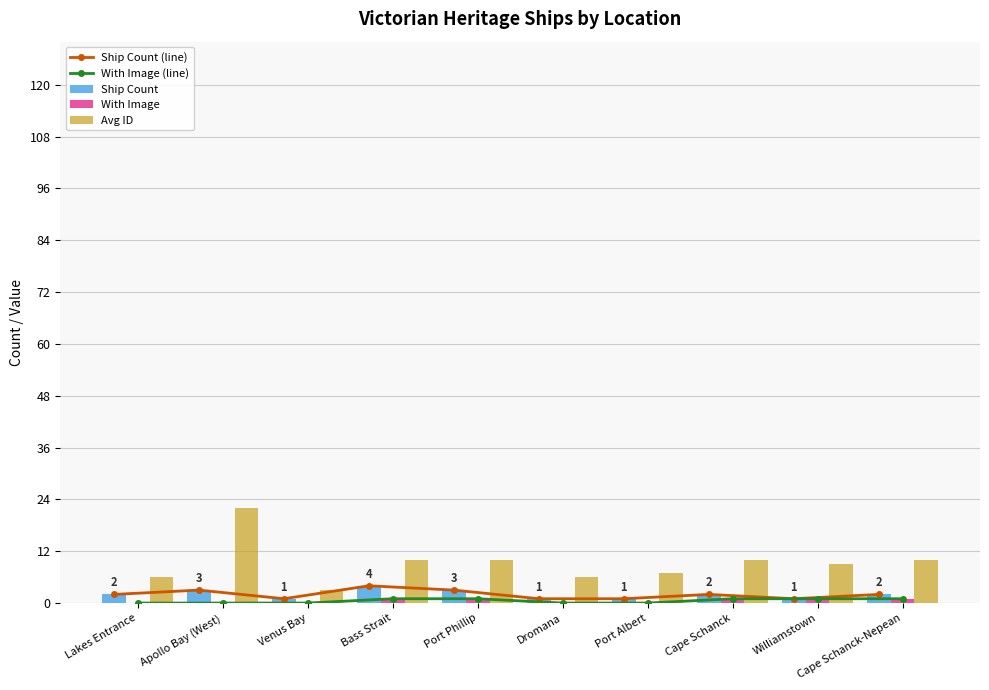

What is the total value across all series at Cape Schanck?

16